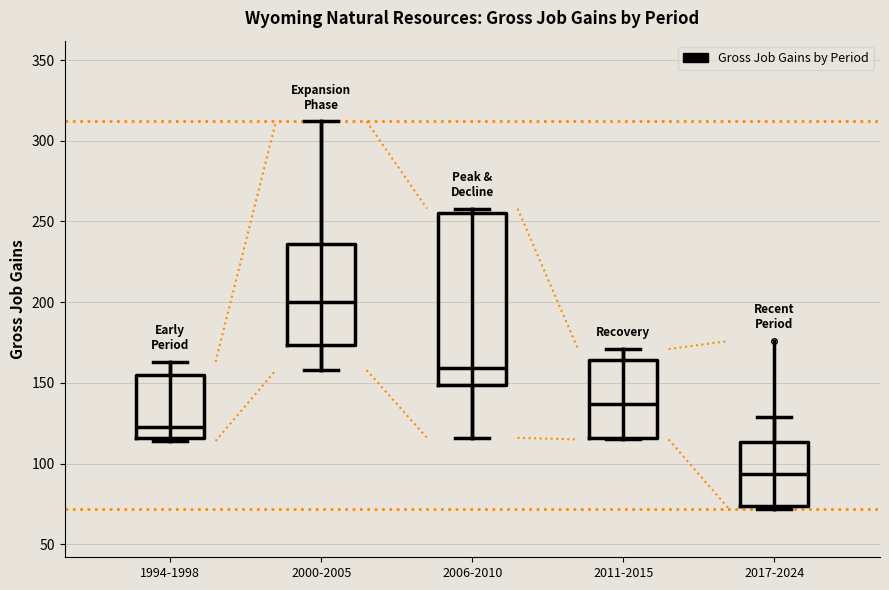

Which box is the tallest, from its lower edge to its upper edge?

2006-2010